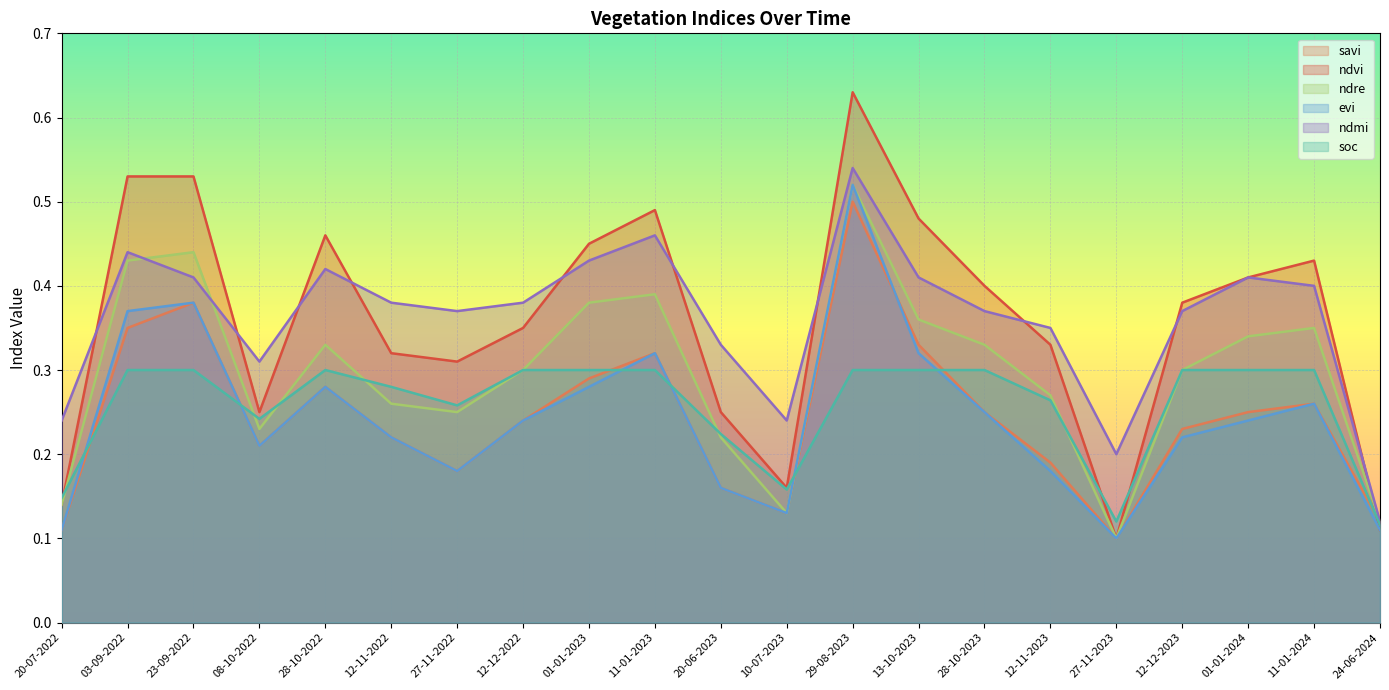

Which category has the lowest value in the ndvi series?

27-11-2023